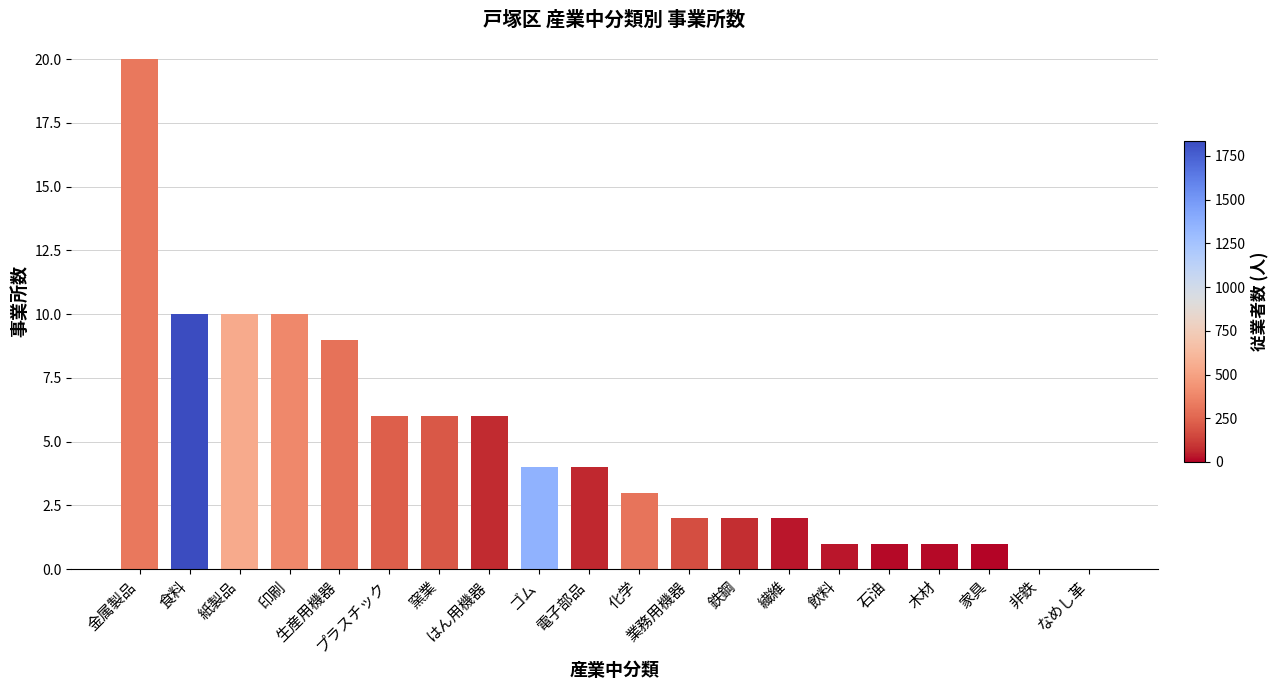

Reading left to right, extract all data points from this chart.

金属製品=20	食料=10	紙製品=10	印刷=10	生産用機器=9	プラスチック=6	窯業=6	はん用機器=6	ゴム=4	電子部品=4	化学=3	業務用機器=2	鉄鋼=2	繊維=2	飲料=1	石油=1	木材=1	家具=1	非鉄=0	なめし革=0